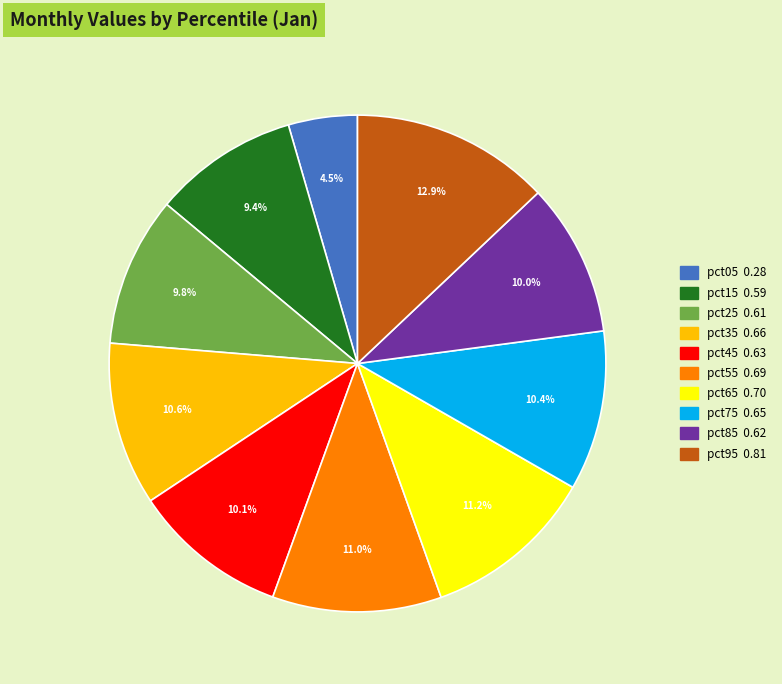

Which slice is the largest?

pct95